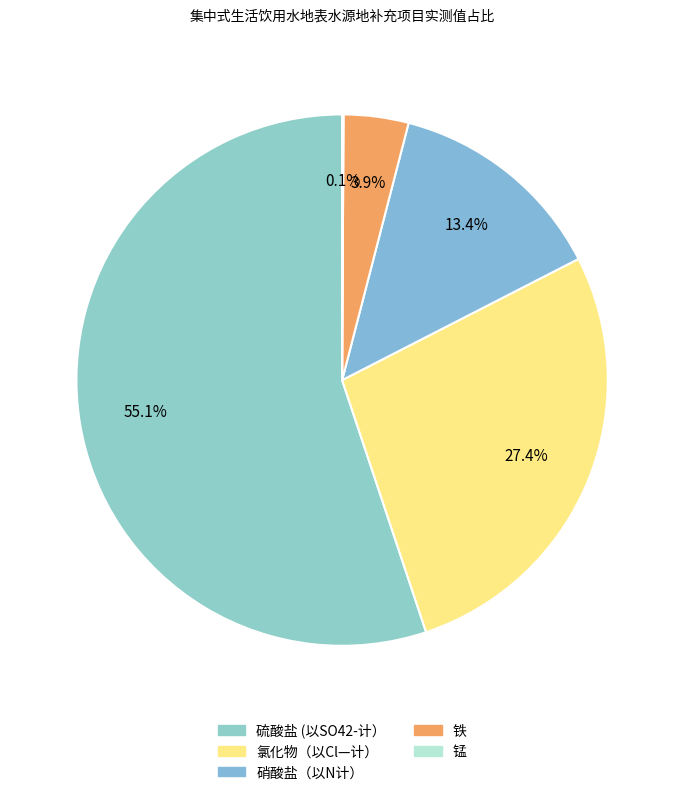

What percentage is the 铁 slice, to the nearest percent?

4%